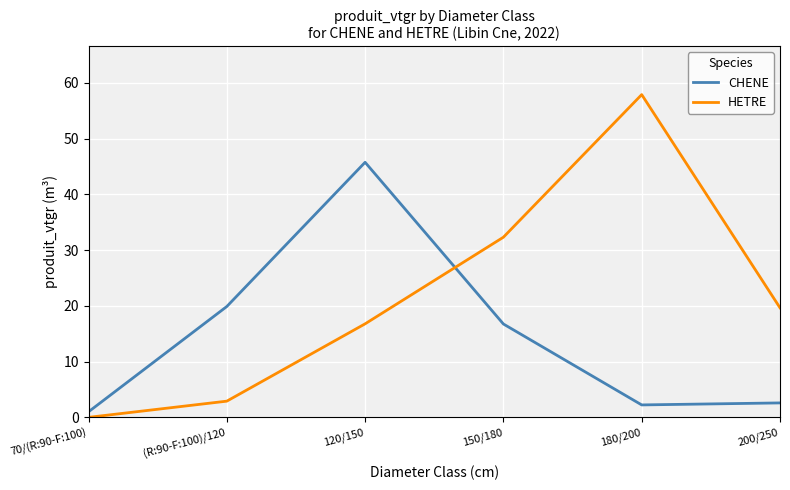

Is the value of HETRE at 200/250 greater than the value of CHENE at 120/150?

No